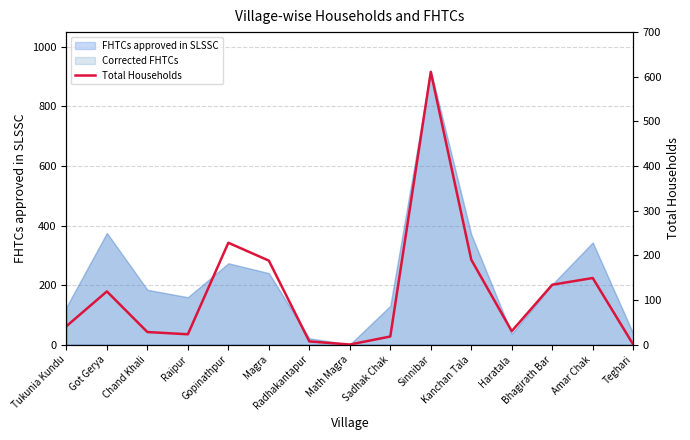

Reading left to right, what are all the values shown in this chart?

Tukunia Kundu=41	Got Gerya=119	Chand Khali=28	Raipur=23	Gopinathpur=228	Magra=188	Radhakantapur=7	Math Magra=0	Sadhak Chak=18	Sinnibar=611	Kanchan Tala=190	Haratala=30	Bhagirath Bar=134	Amar Chak=149	Teghari=0